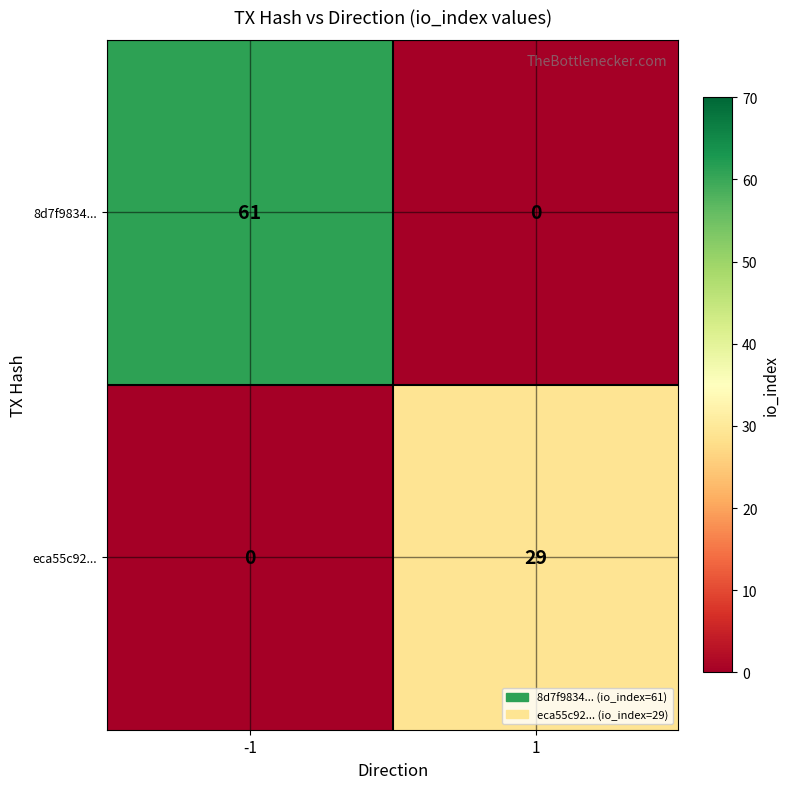

Is it true that eca55c92... equals 18 at -1?

False